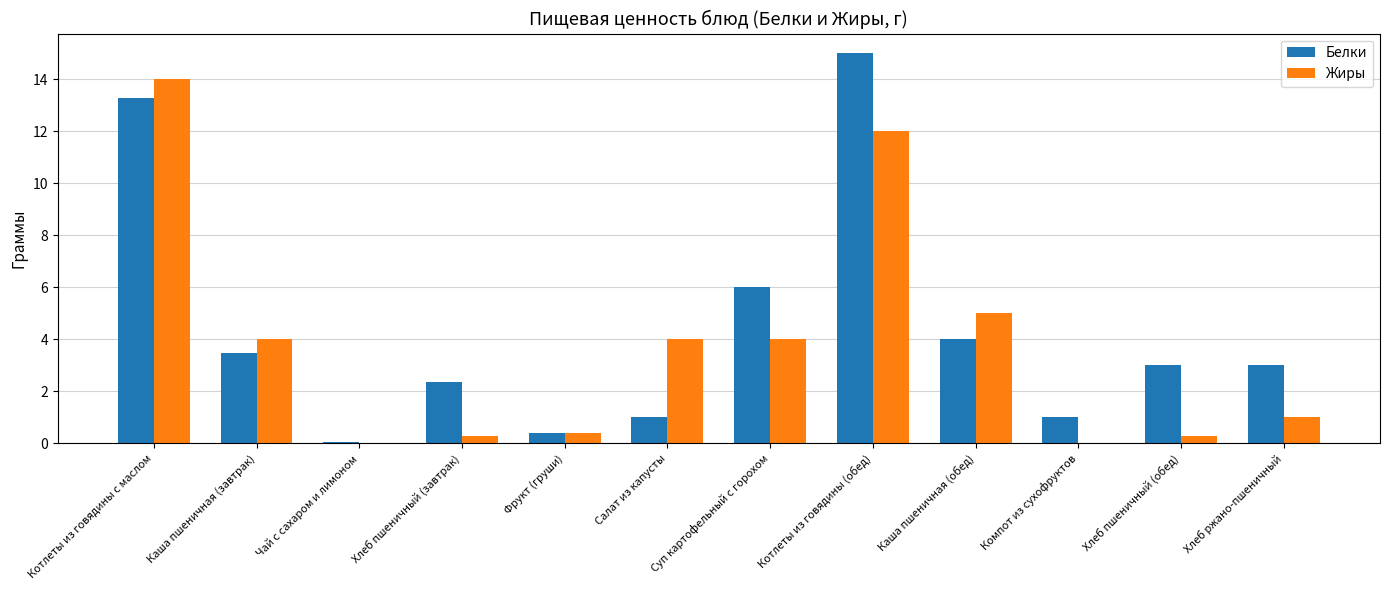

The value of Белки at Хлеб ржано-пшеничный is 3.0. True or false?

True